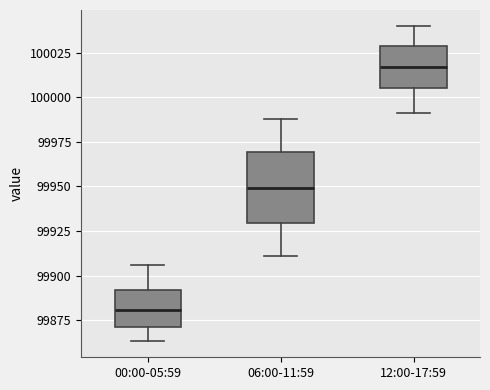

Where does the upper whisker of the box for 00:00-05:59 end on the y-axis? The values are not printed on the chart, so give them approximately, as read against the axis.

99905